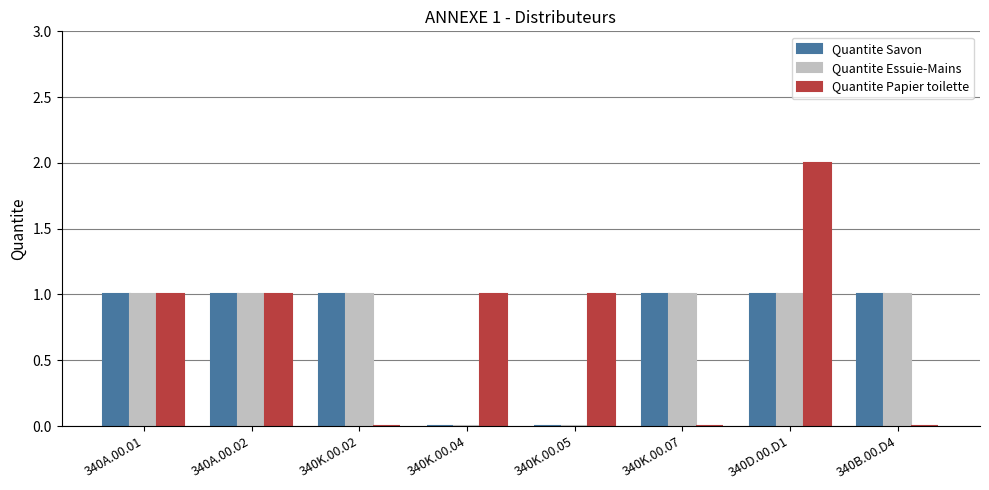

What value does the Quantite Savon series have at 340D.00.D1?

1